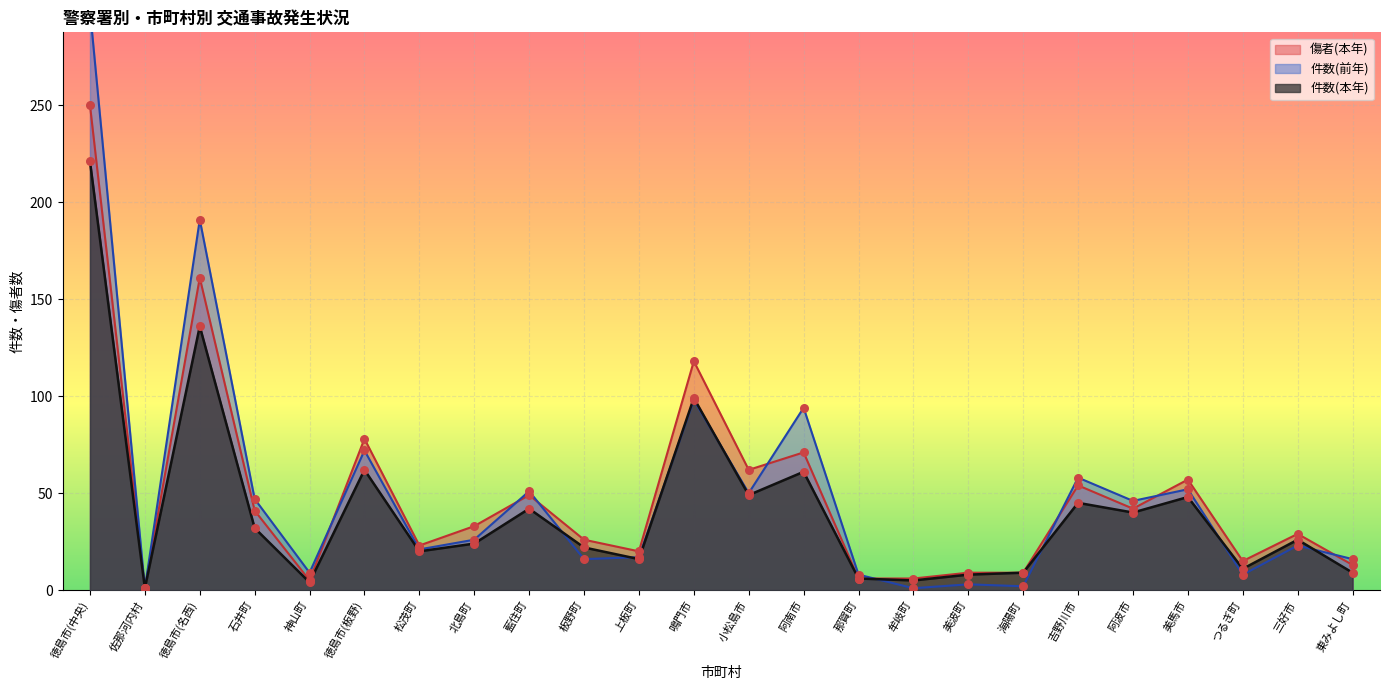

Which series has the largest total across all categories?

件数(前年)